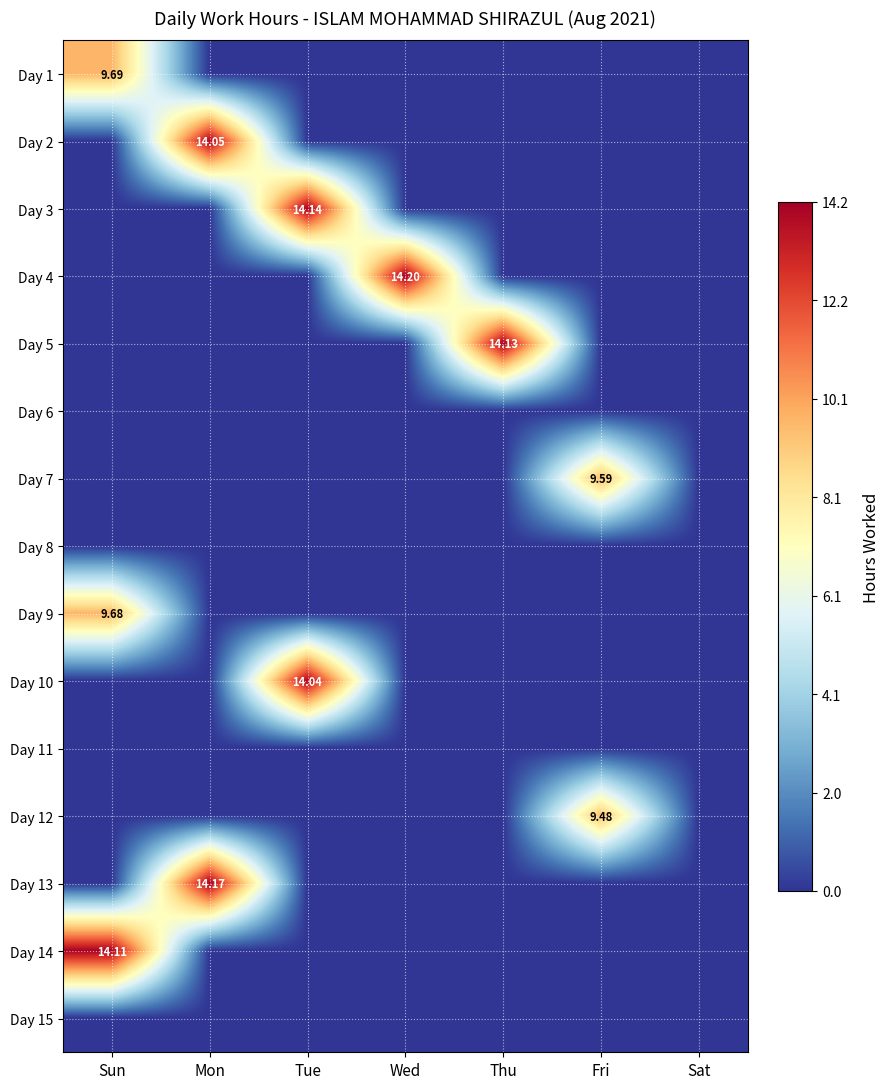

What is the total value across all series at Sun?

33.5